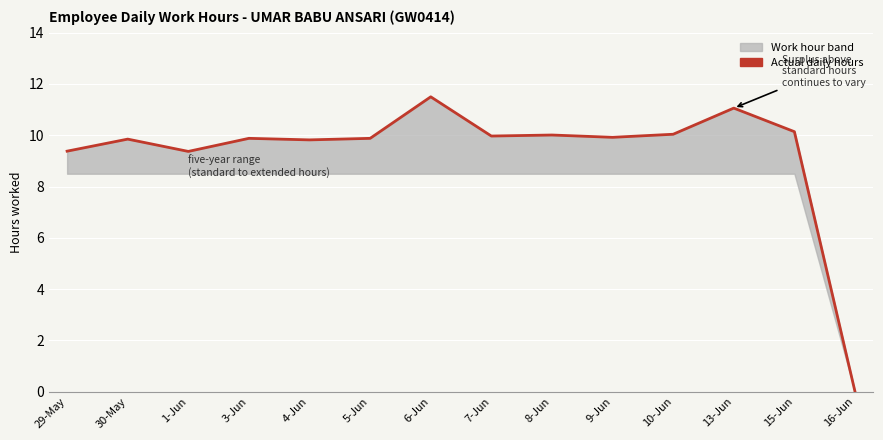

What position from the right is 10-Jun?

4